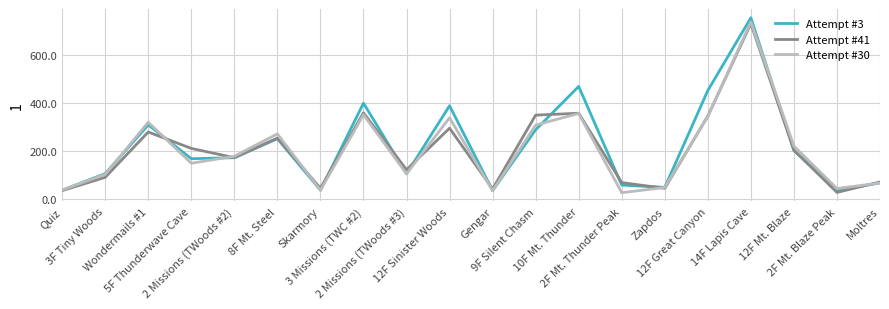

Rank the series by their maximum value, from highest to lowest.

Attempt #3, Attempt #30, Attempt #41